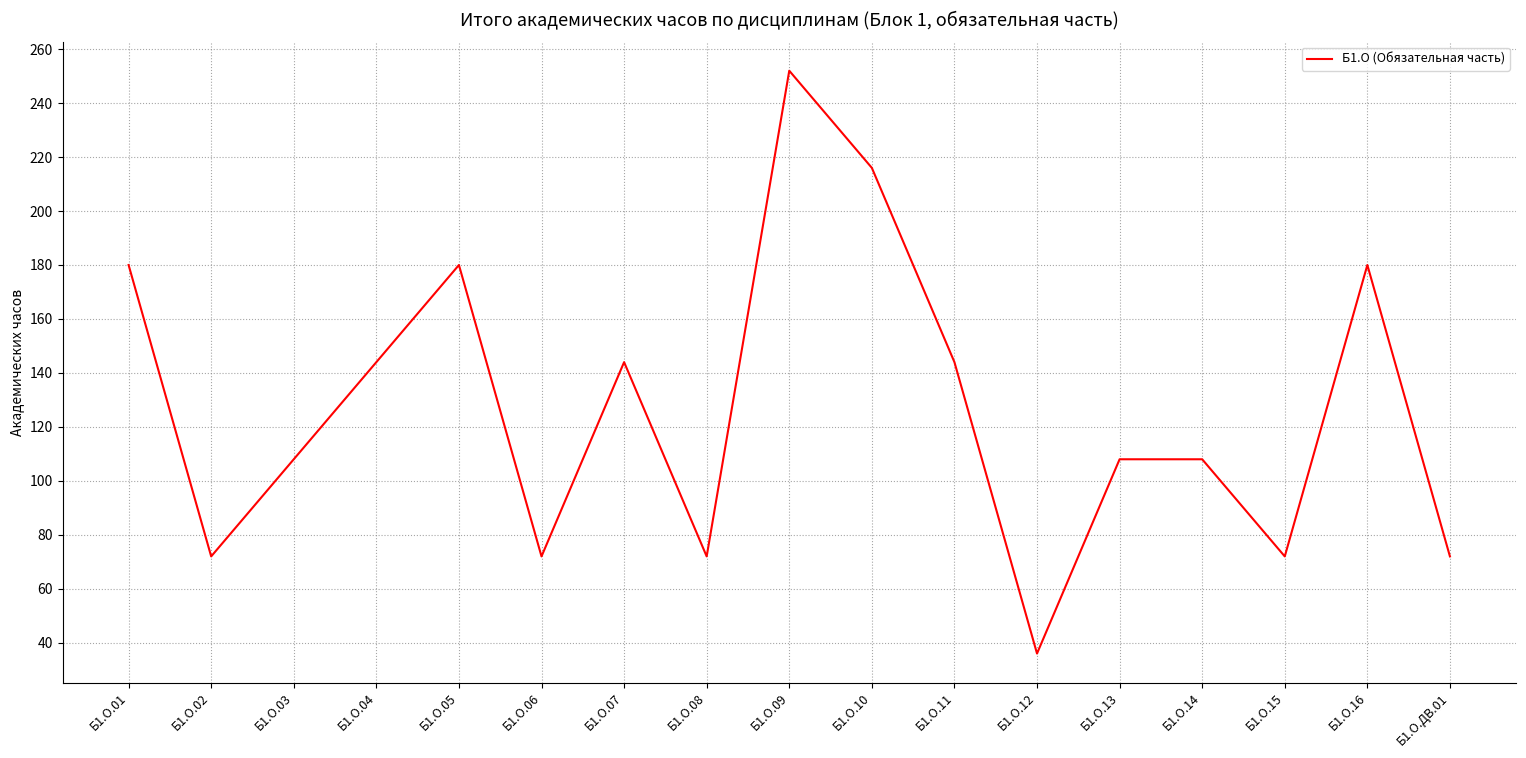

The value at Б1.О.06 is 46. True or false?

False